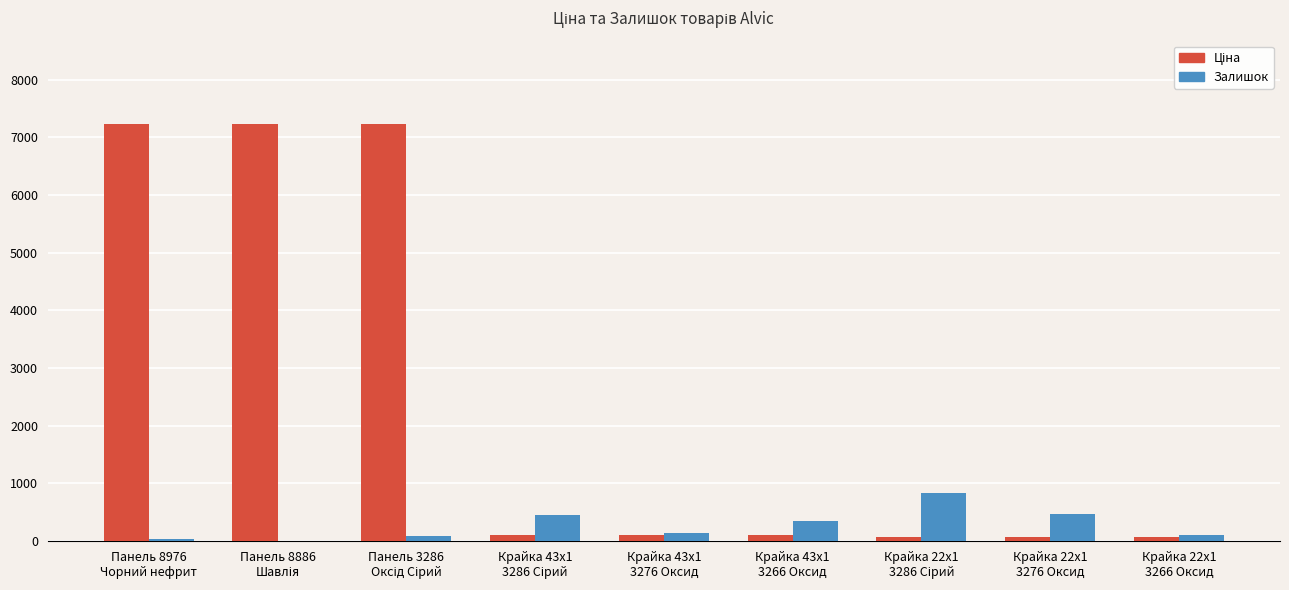

Reading left to right, transcribe all the data shown in this chart.

Ціна: Панель 8976
Чорний нефрит=7235.9	Панель 8886
Шавлія=7235.9	Панель 3286
Оксід Сірий=7235.9	Крайка 43x1
3286 Сірий=97.2	Крайка 43x1
3276 Оксид=97.2	Крайка 43x1
3266 Оксид=97.2	Крайка 22x1
3286 Сірий=63.2	Крайка 22x1
3276 Оксид=63.2	Крайка 22x1
3266 Оксид=63.2
Залишок: Панель 8976
Чорний нефрит=31.0	Панель 8886
Шавлія=8.0	Панель 3286
Оксід Сірий=80.0	Крайка 43x1
3286 Сірий=458.0	Крайка 43x1
3276 Оксид=138.0	Крайка 43x1
3266 Оксид=344.0	Крайка 22x1
3286 Сірий=838.0	Крайка 22x1
3276 Оксид=465.0	Крайка 22x1
3266 Оксид=111.0